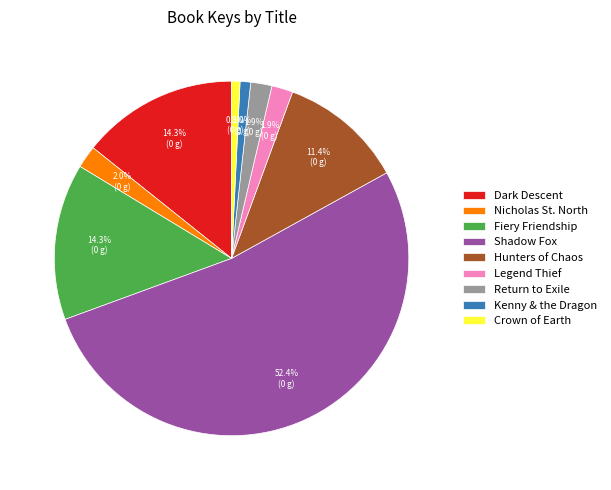

Is Crown of Earth the majority of the pie?

No